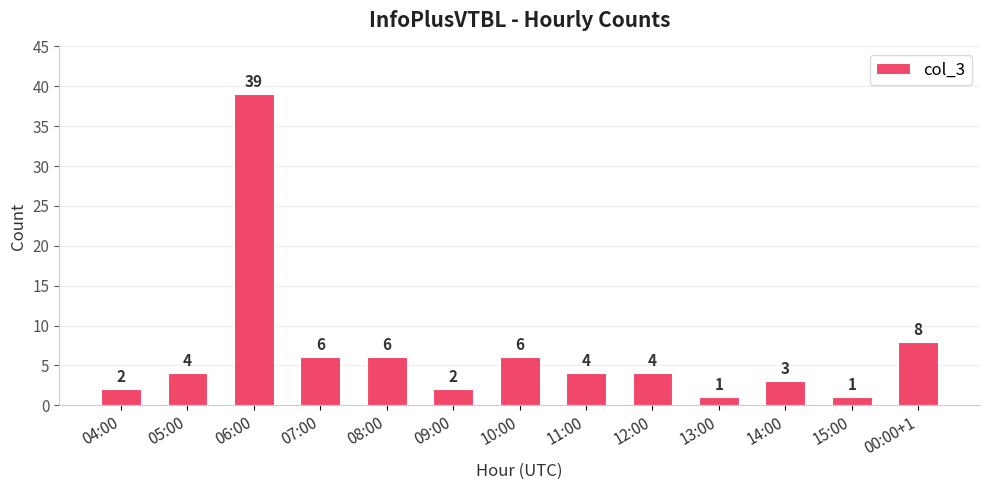

At which label is the value closest to 20?

00:00+1